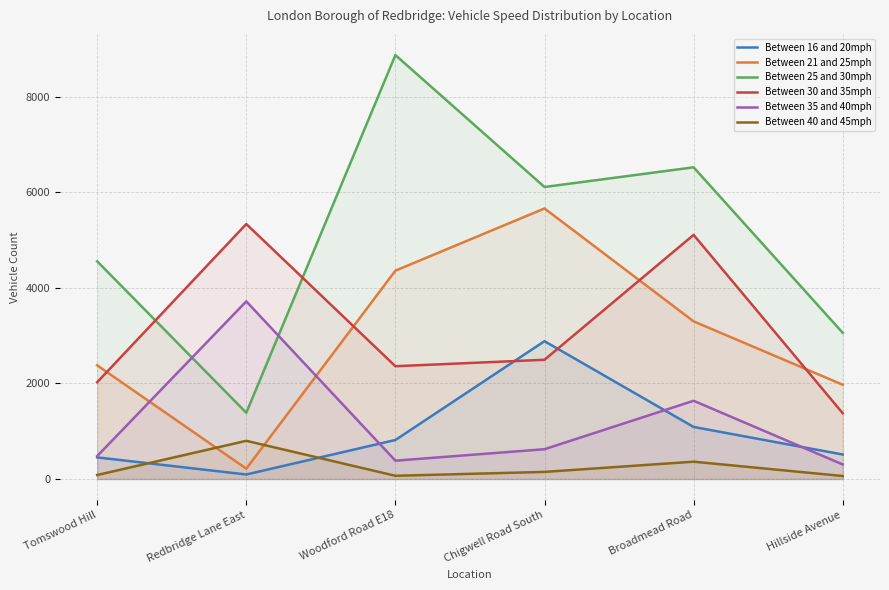

At which category is the sum across all series the highest?

Broadmead Road